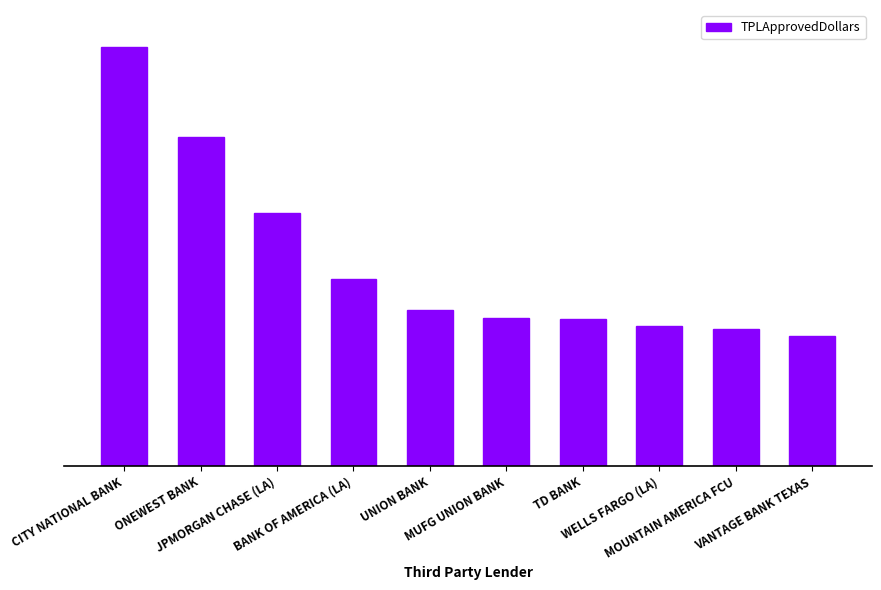

The value at ONEWEST BANK is 12057767. True or false?

False